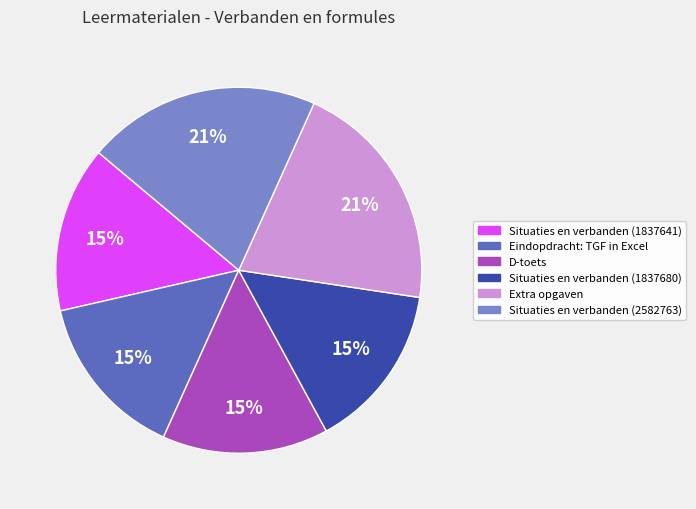

Is it true that Situaties en verbanden (2582763) is 21% of the pie?

True